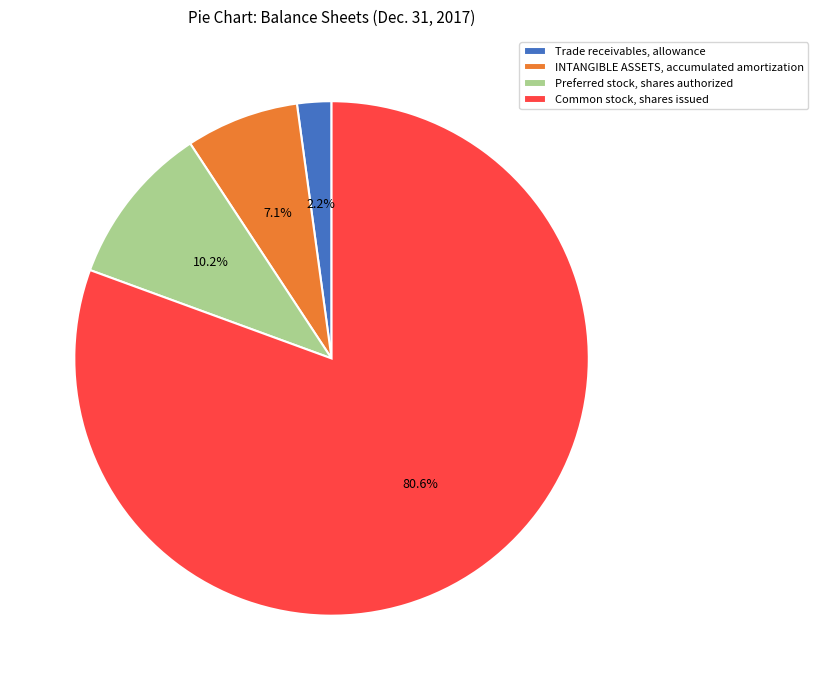

What percentage is the Trade receivables, allowance slice, to the nearest percent?

2%